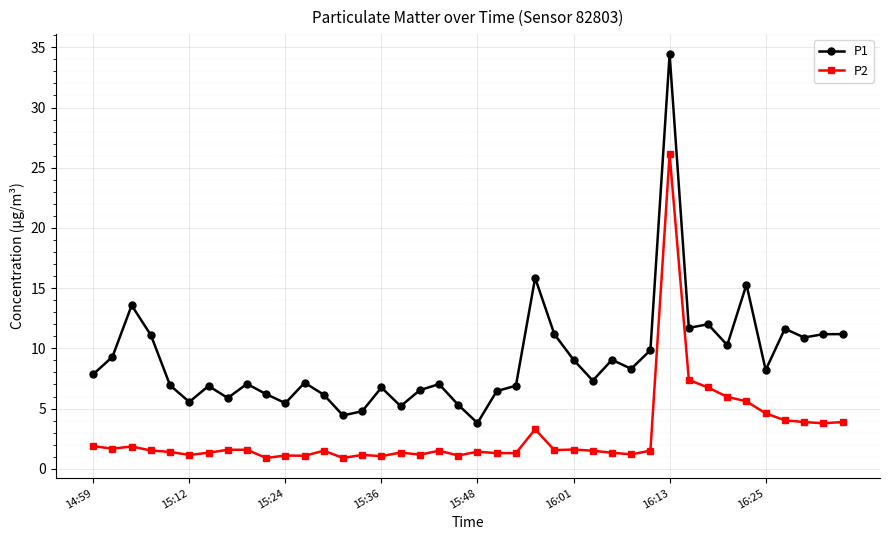

List the series in order of their peak value, highest first.

P1, P2